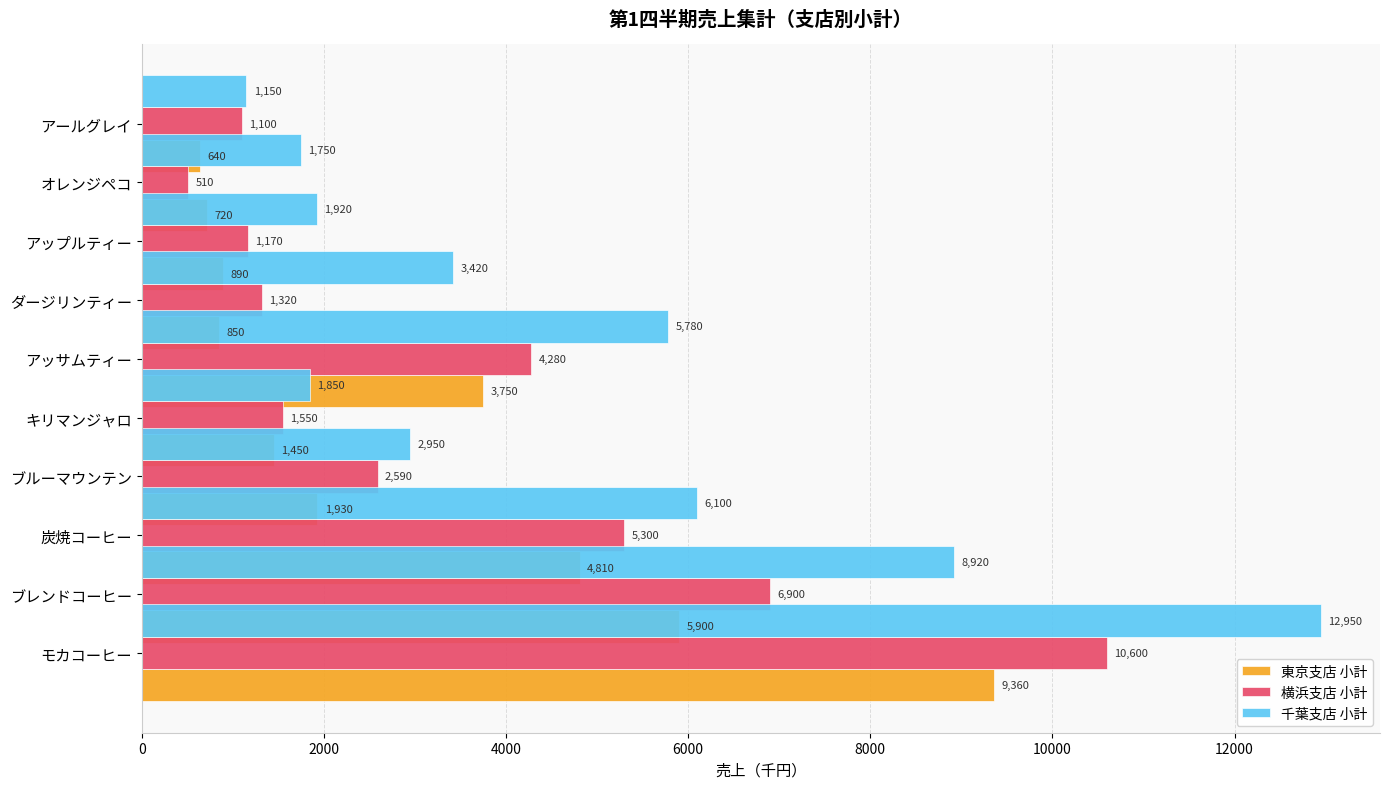

How many series are shown in this chart?

3